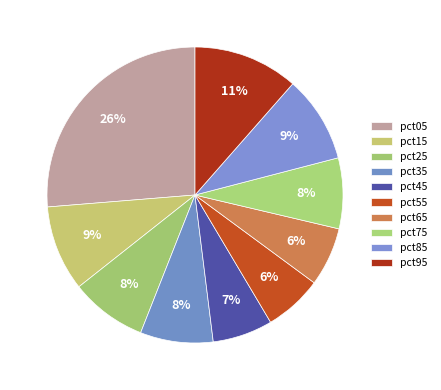

How many slices are in this pie chart?

10